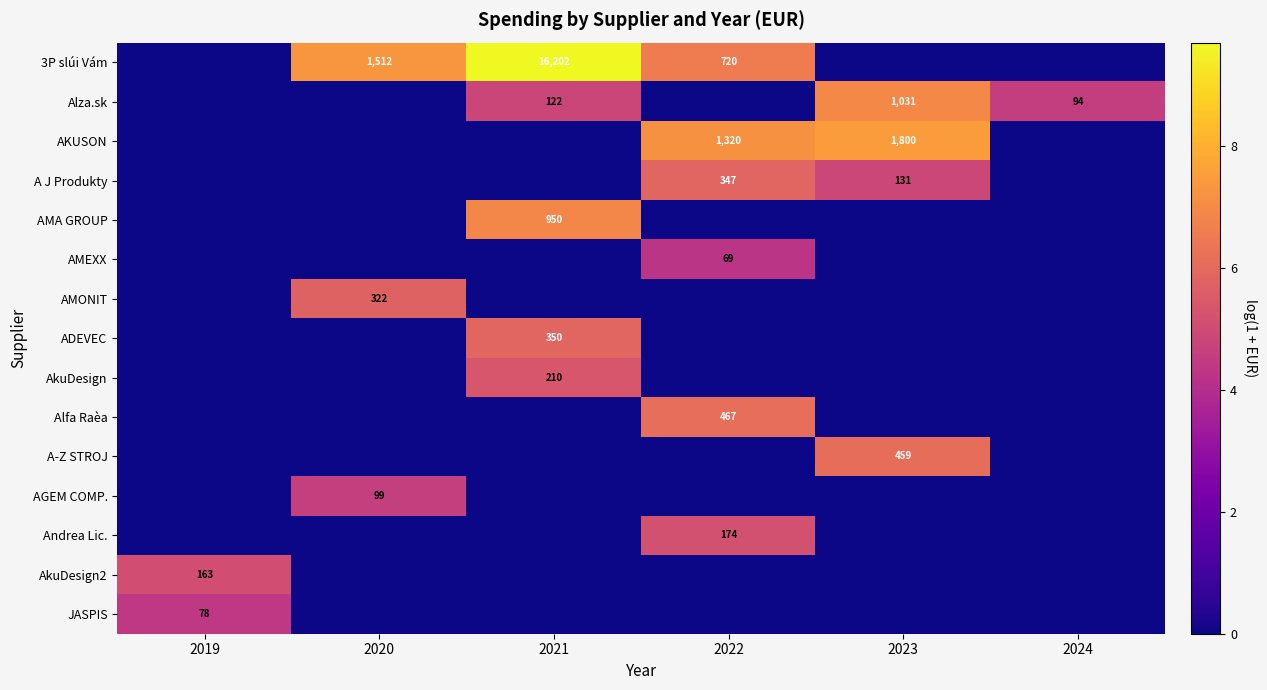

The Andrea Lic. series shows 174 at 2022. True or false?

True